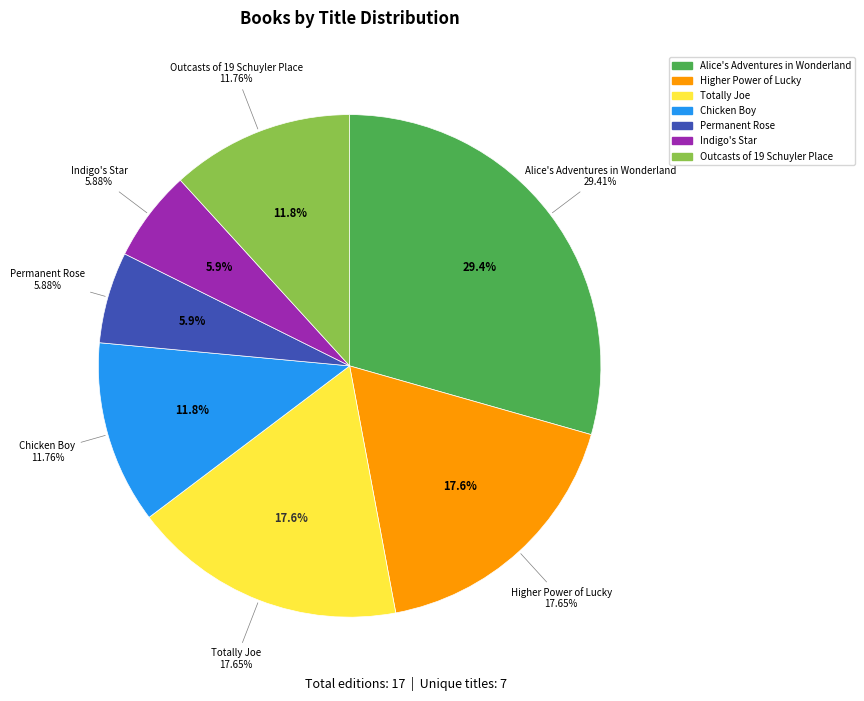

Approximately how many times larger is the value at Alice's Adventures in Wonderland (Novelty) compared to Permanent Rose (Trade Paperback)?

5.0